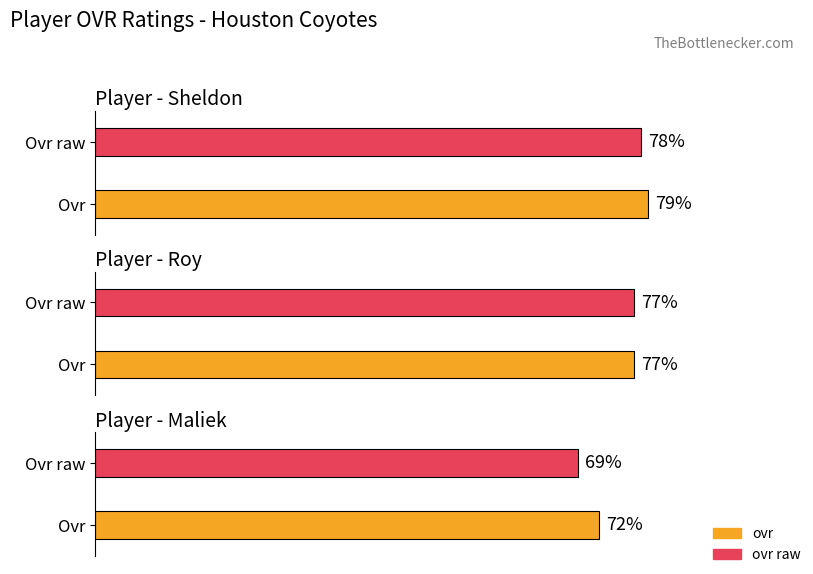

At which category is the sum across all series the highest?

Sheldon